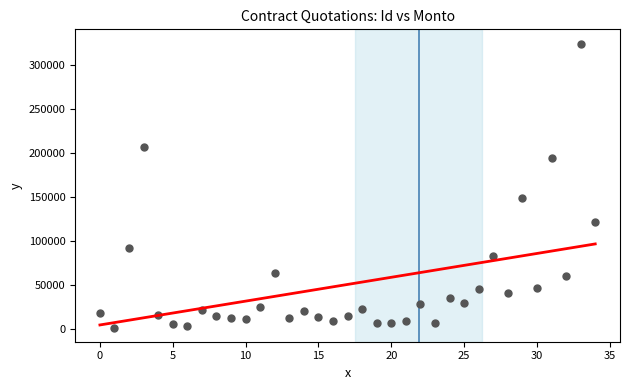

What is the range of Y values (max minus min)?

322791.2